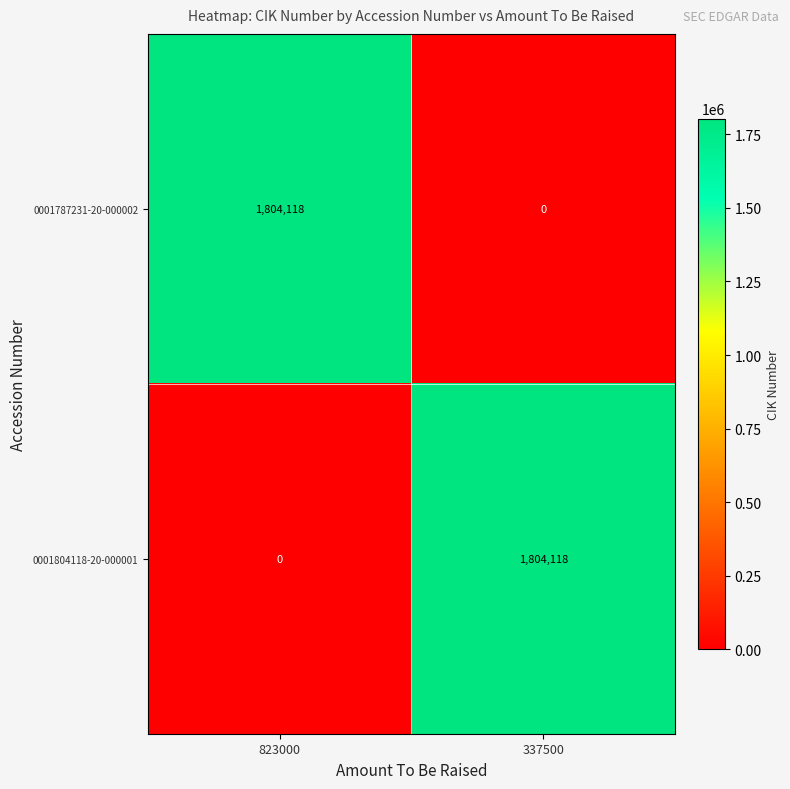

What is the sum of the 0001787231-20-000002 values at 823000 and 337500?

1804118